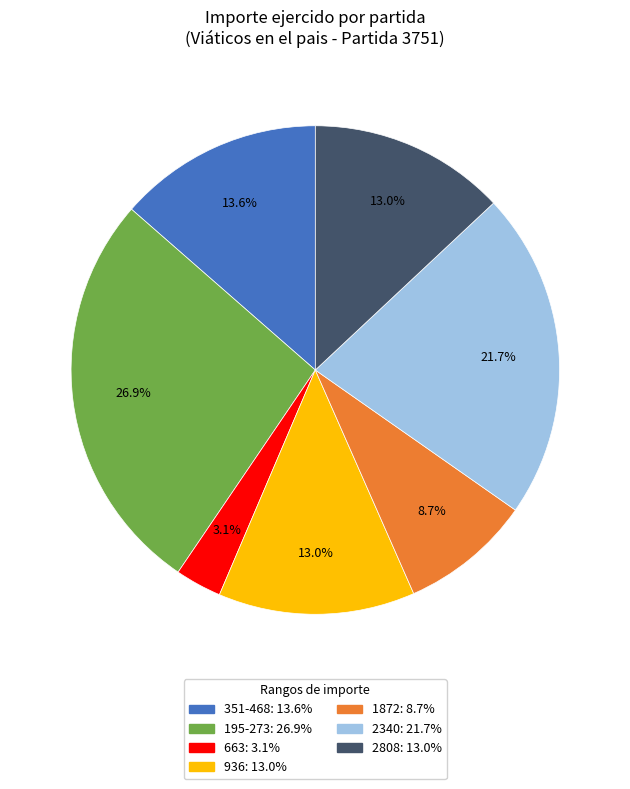

Does any single category account for the majority?

No